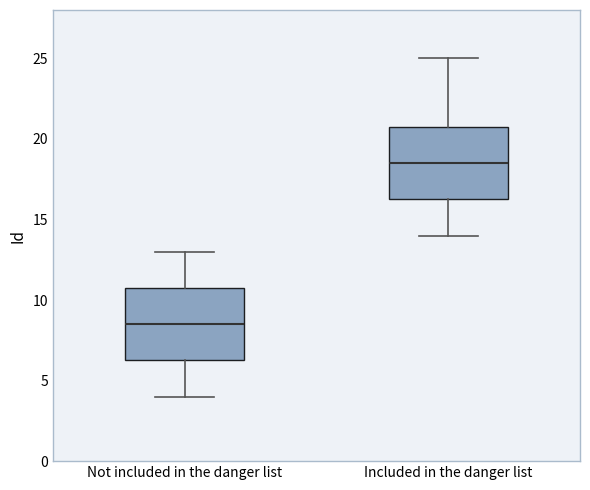

Reading left to right, transcribe this box plot: for each box, give where its median line is, the range the box spans, and where its two whiskers end, as read against the y-axis. The values are not printed on the chart, so give them approximately, as read against the axis.

Not included in the danger list: median 8.5, box 6.5 to 11.0, whiskers 4.0 to 13.0
Included in the danger list: median 18.5, box 16.5 to 21.0, whiskers 14.0 to 25.0